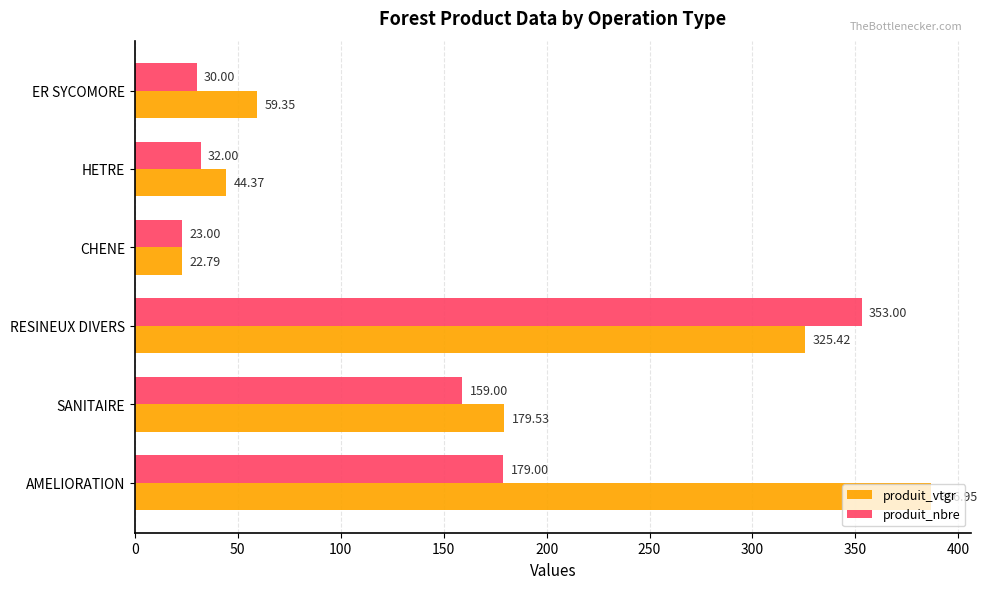

What is the difference between the second highest and minimum values in the produit_nbre series?

156.0